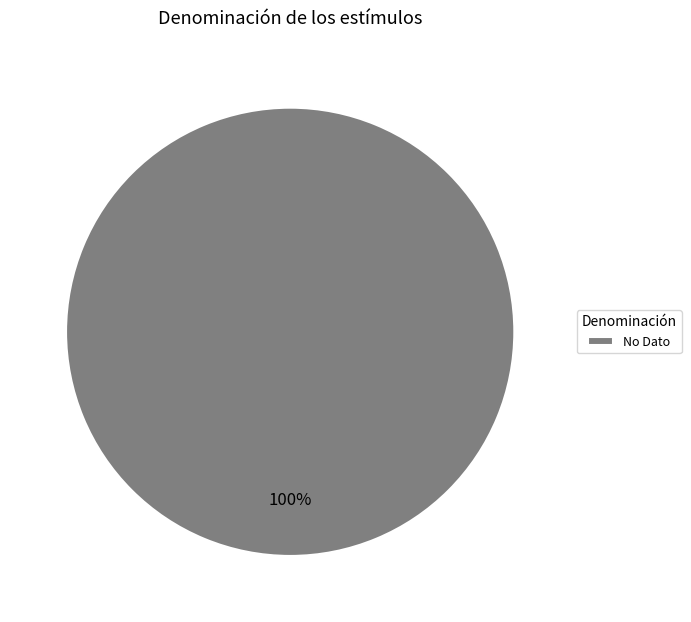

True or false: No Dato accounts for 100% of the total.

True